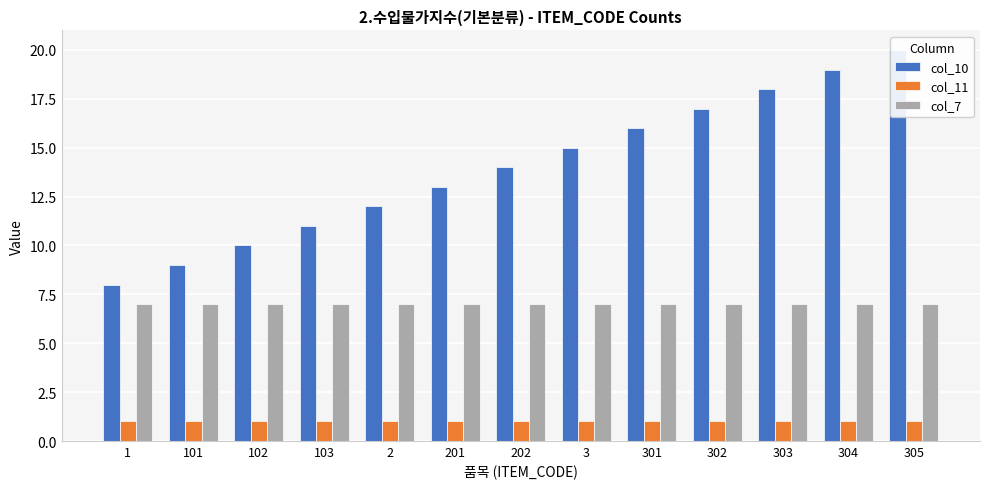

Are the bars horizontal?

No